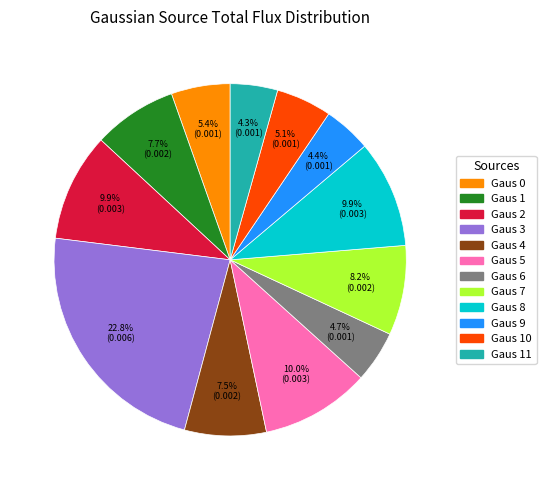

Is there a majority slice in this chart?

No